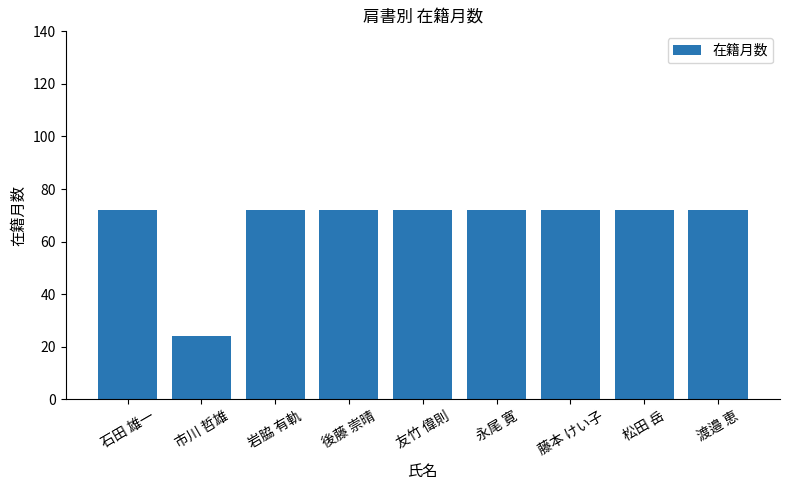

What is the smallest value displayed?

24